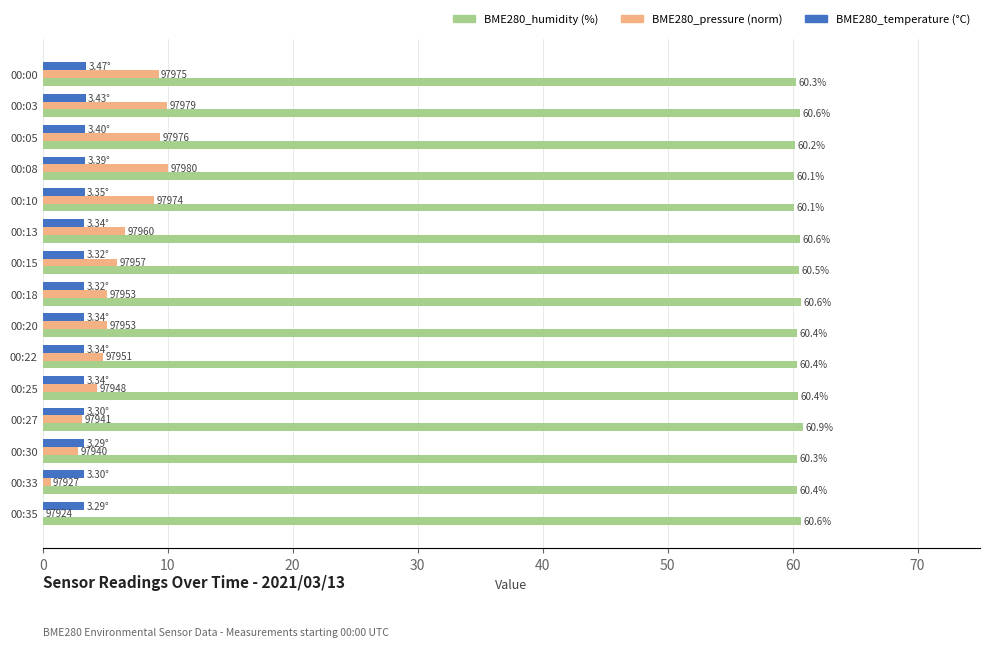

At which category is the sum across all series the highest?

00:03